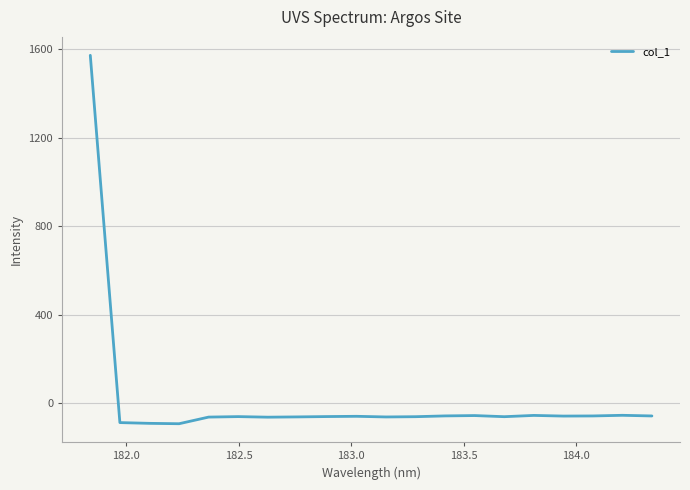

How many values are above zero?

1